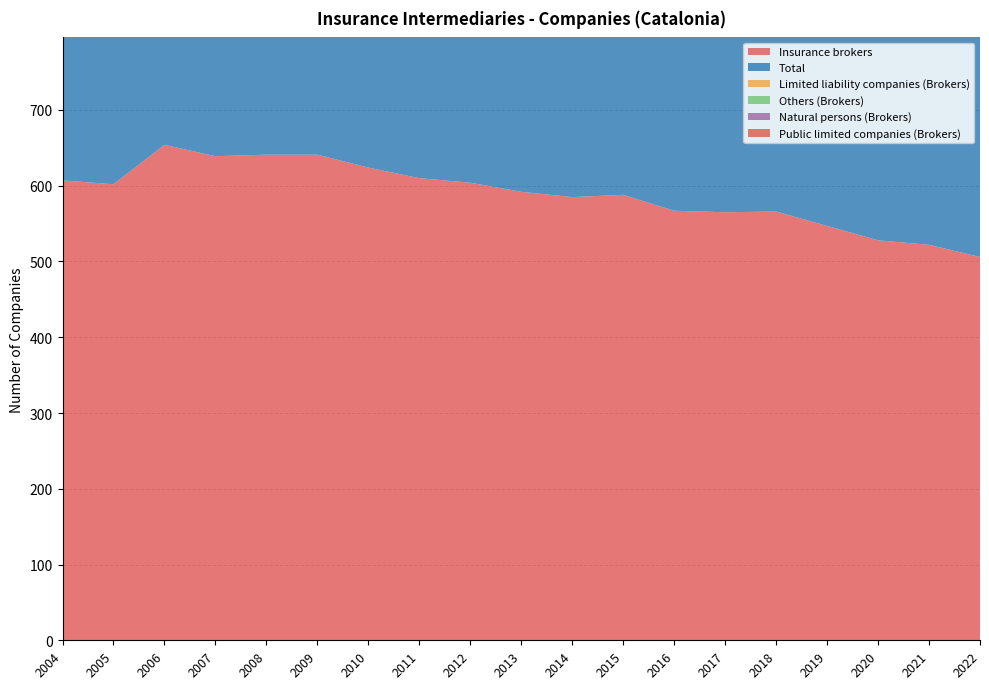

Reading left to right, what are all the values shown in this chart?

Insurance brokers: 2022=506	2021=522	2020=528	2019=547	2018=566	2017=565	2016=567	2015=588	2014=585	2013=592	2012=604	2011=610	2010=624	2009=641	2008=641	2007=639	2006=654	2005=602	2004=607
Total: 2022=585	2021=600	2020=608	2019=630	2018=658	2017=663	2016=669	2015=692	2014=683	2013=687	2012=691	2011=690	2010=624	2009=641	2008=641	2007=639	2006=654	2005=602	2004=607
Limited liability companies (Brokers): 2022=359	2021=368	2020=373	2019=383	2018=391	2017=386	2016=385	2015=394	2014=391	2013=393	2012=391	2011=395	2010=399	2009=403	2008=399	2007=392	2006=390	2005=351	2004=352
Others (Brokers): 2022=1	2021=1	2020=1	2019=1	2018=1	2017=0	2016=0	2015=0	2014=0	2013=0	2012=0	2011=0	2010=0	2009=0	2008=1	2007=1	2006=2	2005=2	2004=1
Natural persons (Brokers): 2022=136	2021=142	2020=143	2019=152	2018=161	2017=166	2016=169	2015=181	2014=179	2013=183	2012=195	2011=197	2010=207	2009=220	2008=223	2007=227	2006=243	2005=231	2004=235
Public limited companies (Brokers): 2022=10	2021=11	2020=11	2019=11	2018=13	2017=13	2016=13	2015=13	2014=15	2013=16	2012=18	2011=18	2010=18	2009=18	2008=18	2007=19	2006=19	2005=18	2004=19